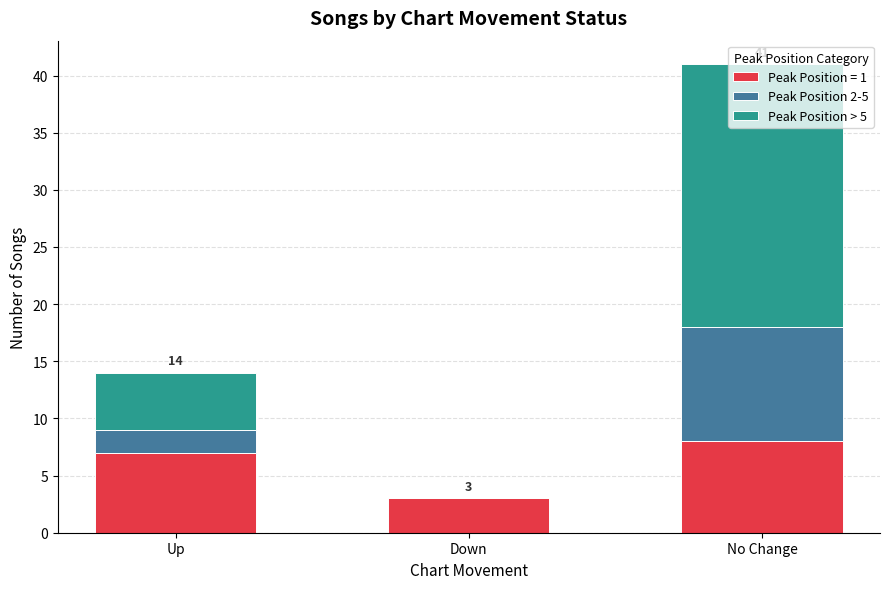

At which category is the sum across all series the highest?

No Change